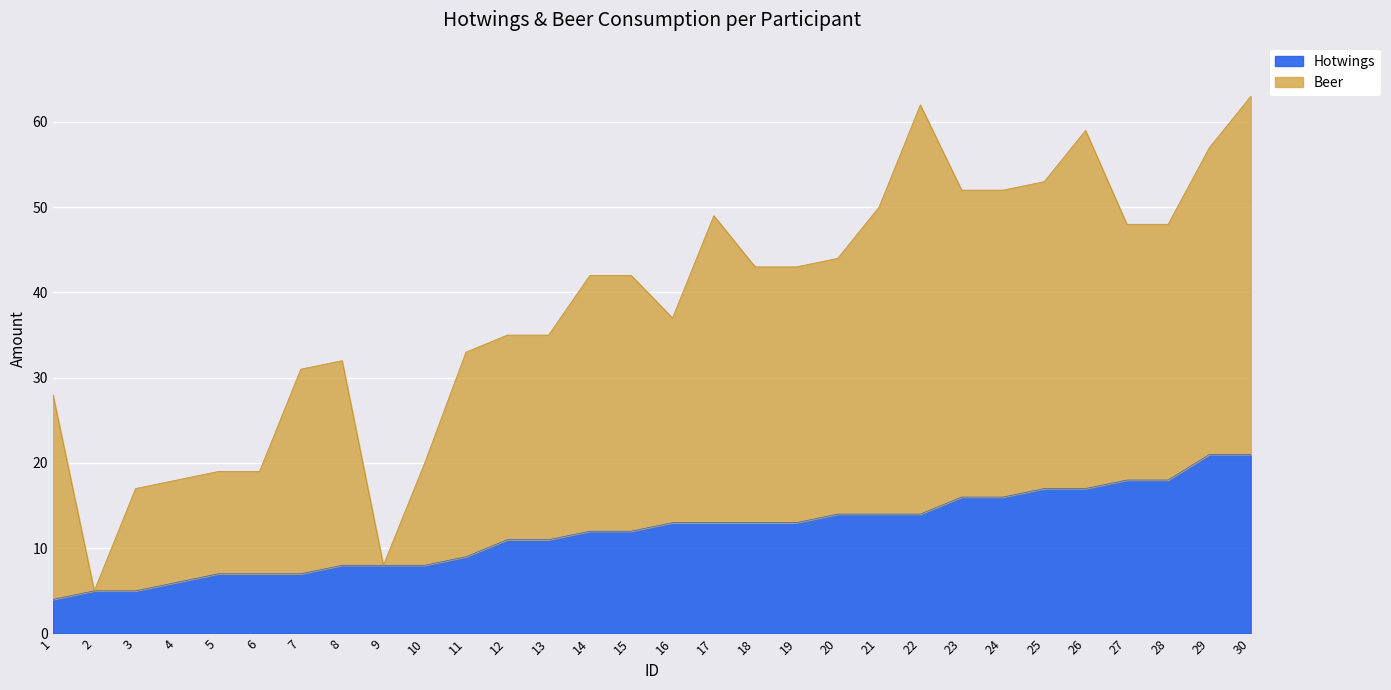

Rank the series by their average value, from highest to lowest.

Beer, Hotwings